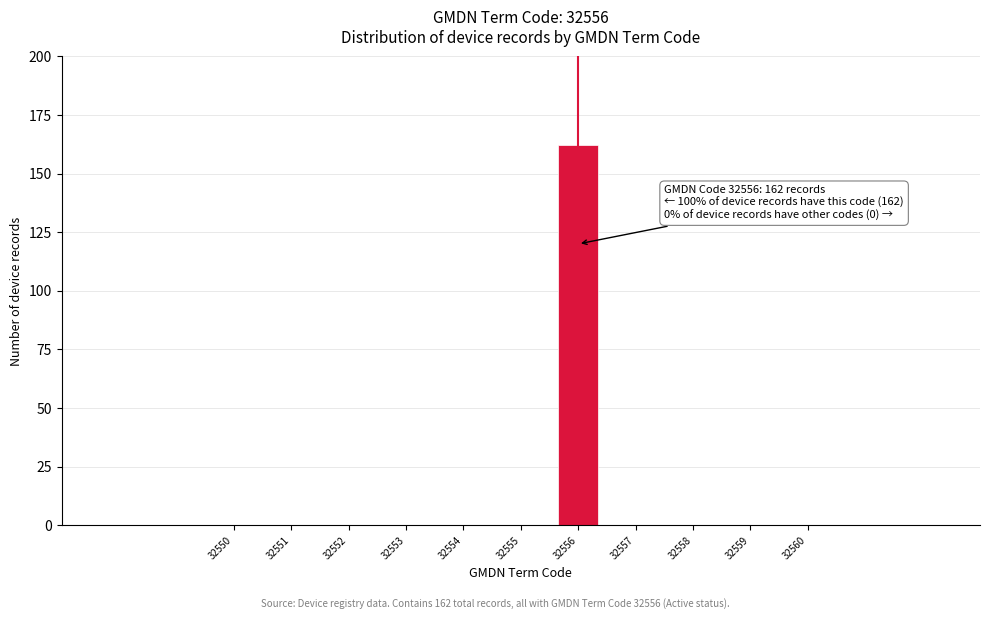

Reading left to right, list all the values displayed in this chart.

32550=0	32551=0	32552=0	32553=0	32554=0	32555=0	32556=162	32557=0	32558=0	32559=0	32560=0